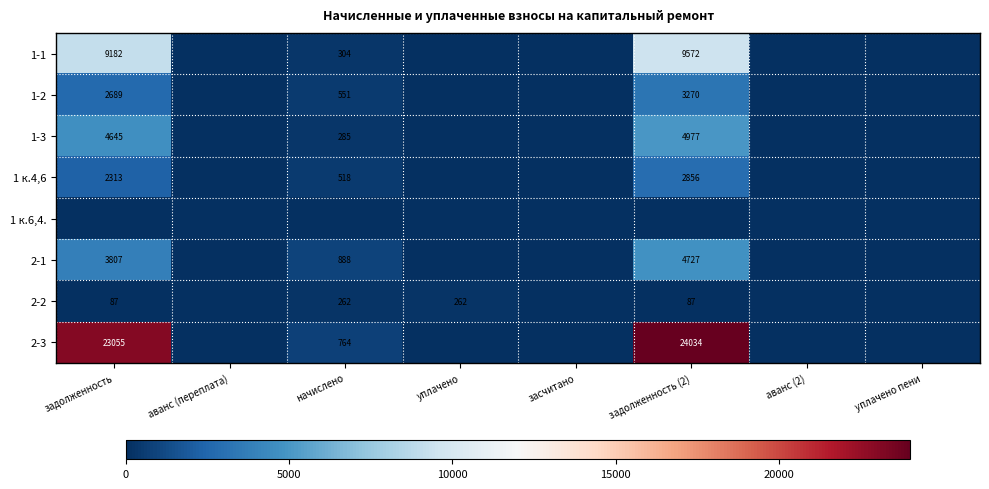

The 1 к.4,6 series shows 2856 at задолженность (2). True or false?

True